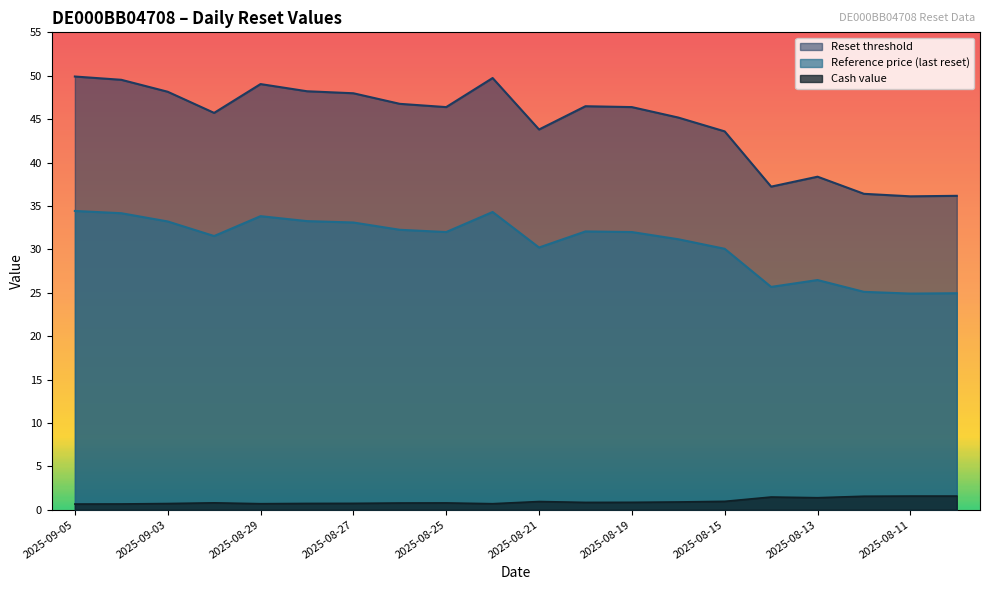

Which series has the largest range (max minus min)?

Reset threshold